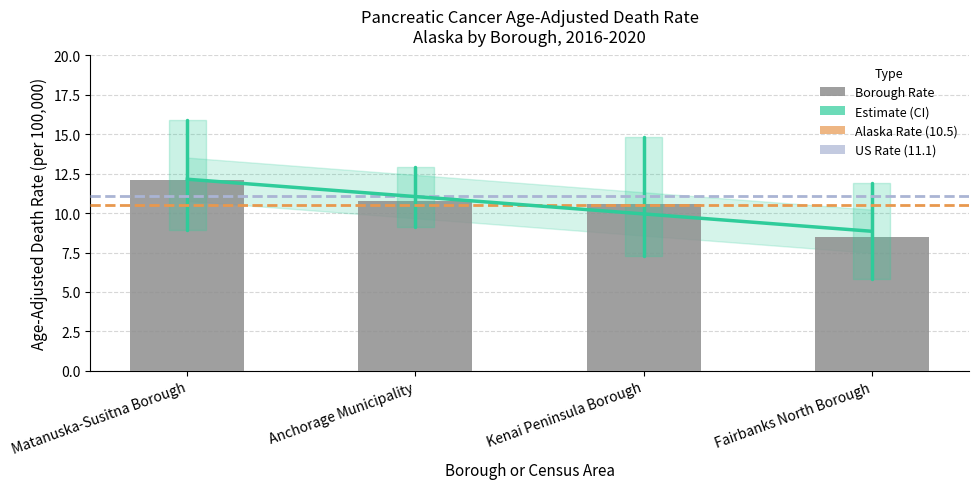

What is the ratio of the value at Anchorage Municipality to the value at Matanuska-Susitna Borough?

0.9